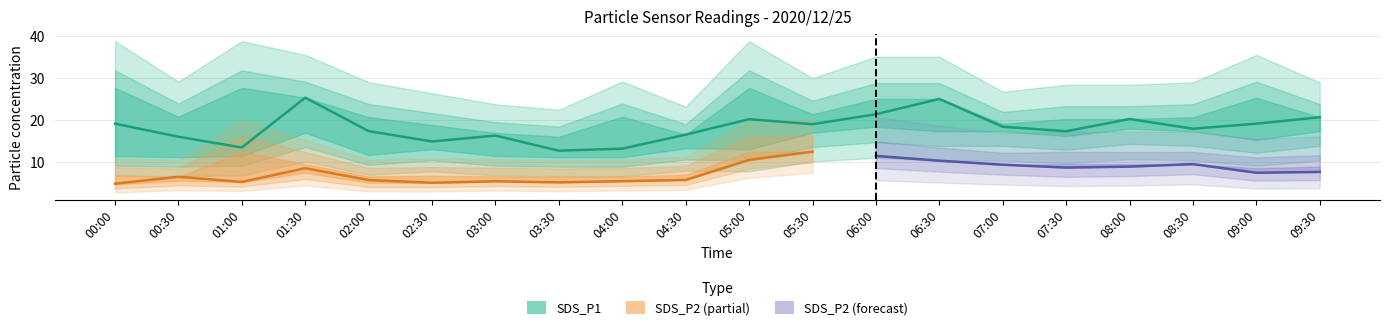

Which series has the largest total across all categories?

SDS_P1_upper